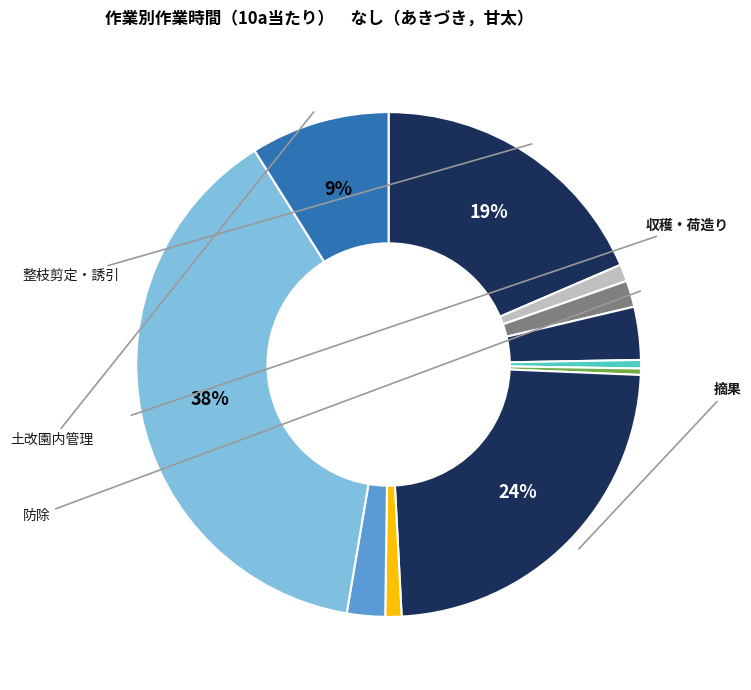

To the nearest percent, what is the average slice percentage?

9%